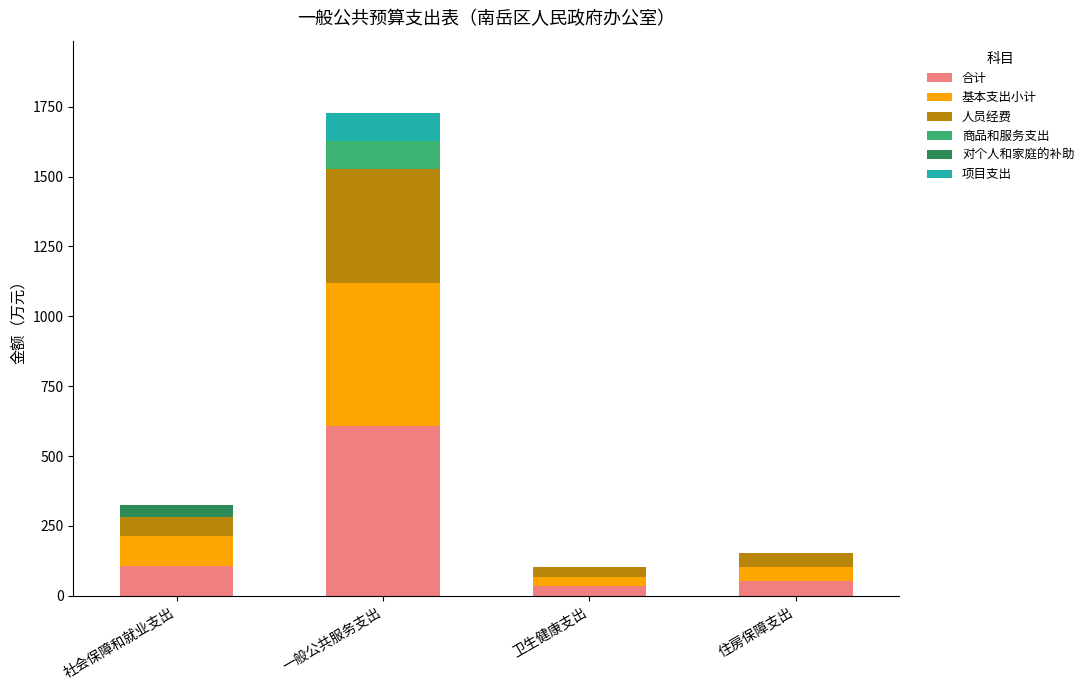

The 合计 series shows 51.2 at 住房保障支出. True or false?

True